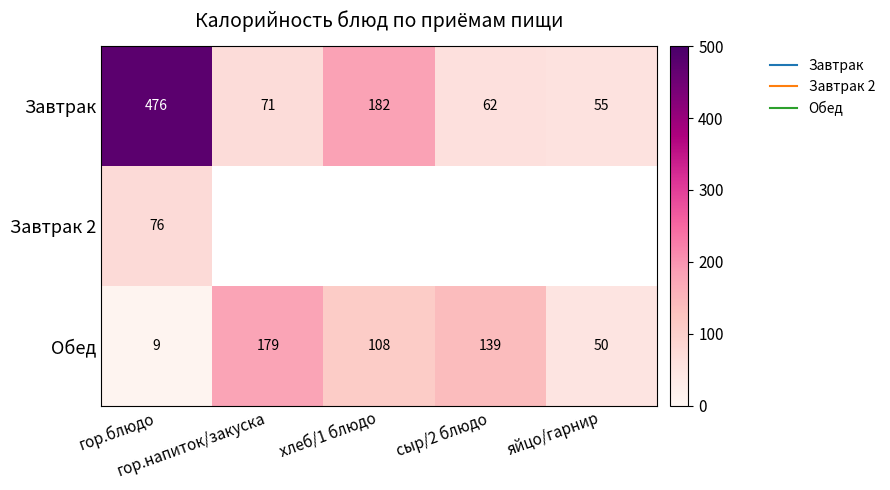

Where is Обед nearest to the value 94?

хлеб/1 блюдо